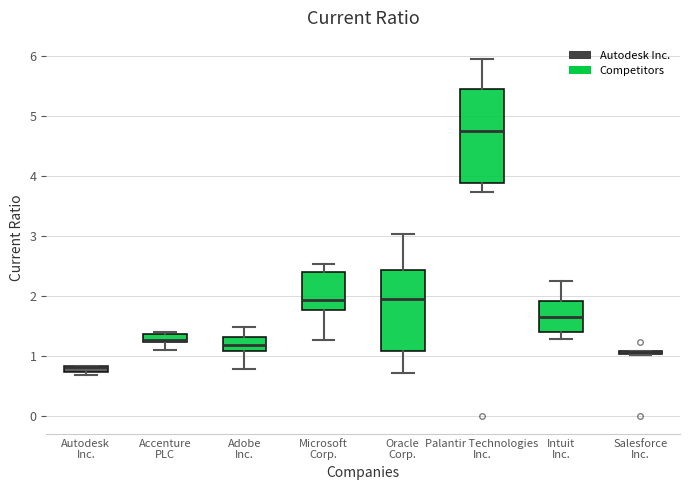

Which box is the tallest, from its lower edge to its upper edge?

Palantir Technologies Inc.